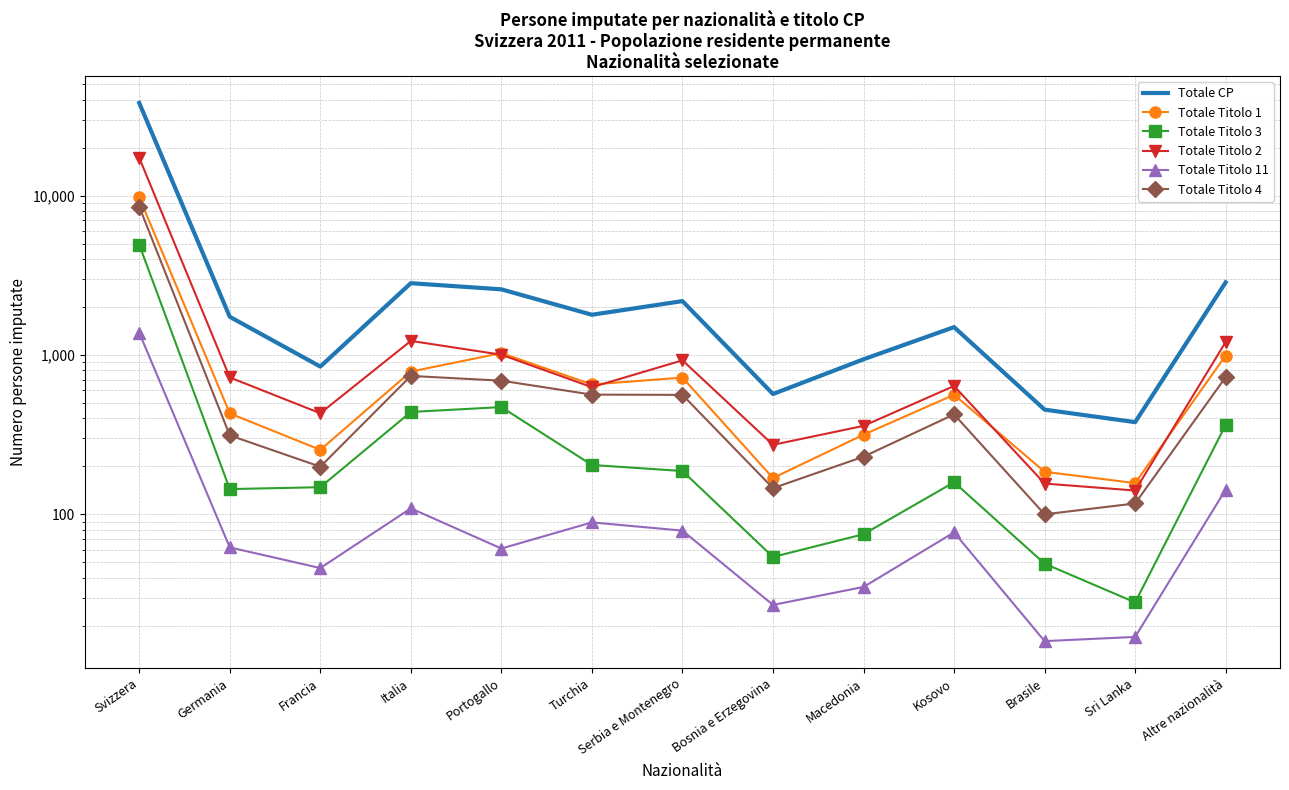

Reading right to left, extract all data points from this chart.

Totale CP: Altre nazionalità=2858	Sri Lanka=379	Brasile=454	Kosovo=1496	Macedonia=940	Bosnia e Erzegovina=569	Serbia e Montenegro=2179	Turchia=1789	Portogallo=2583	Italia=2823	Francia=846	Germania=1737	Svizzera=38198
Totale Titolo 1: Altre nazionalità=992	Sri Lanka=157	Brasile=185	Kosovo=563	Macedonia=316	Bosnia e Erzegovina=169	Serbia e Montenegro=722	Turchia=653	Portogallo=1028	Italia=787	Francia=254	Germania=430	Svizzera=9773
Totale Titolo 3: Altre nazionalità=364	Sri Lanka=28	Brasile=49	Kosovo=159	Macedonia=75	Bosnia e Erzegovina=54	Serbia e Montenegro=187	Turchia=204	Portogallo=471	Italia=439	Francia=148	Germania=144	Svizzera=4927
Totale Titolo 2: Altre nazionalità=1207	Sri Lanka=141	Brasile=156	Kosovo=639	Macedonia=359	Bosnia e Erzegovina=273	Serbia e Montenegro=926	Turchia=628	Portogallo=1004	Italia=1226	Francia=431	Germania=723	Svizzera=17290
Totale Titolo 11: Altre nazionalità=143	Sri Lanka=17	Brasile=16	Kosovo=77	Macedonia=35	Bosnia e Erzegovina=27	Serbia e Montenegro=79	Turchia=89	Portogallo=61	Italia=109	Francia=46	Germania=62	Svizzera=1380
Totale Titolo 4: Altre nazionalità=727	Sri Lanka=117	Brasile=100	Kosovo=424	Macedonia=230	Bosnia e Erzegovina=146	Serbia e Montenegro=562	Turchia=564	Portogallo=690	Italia=739	Francia=199	Germania=313	Svizzera=8531